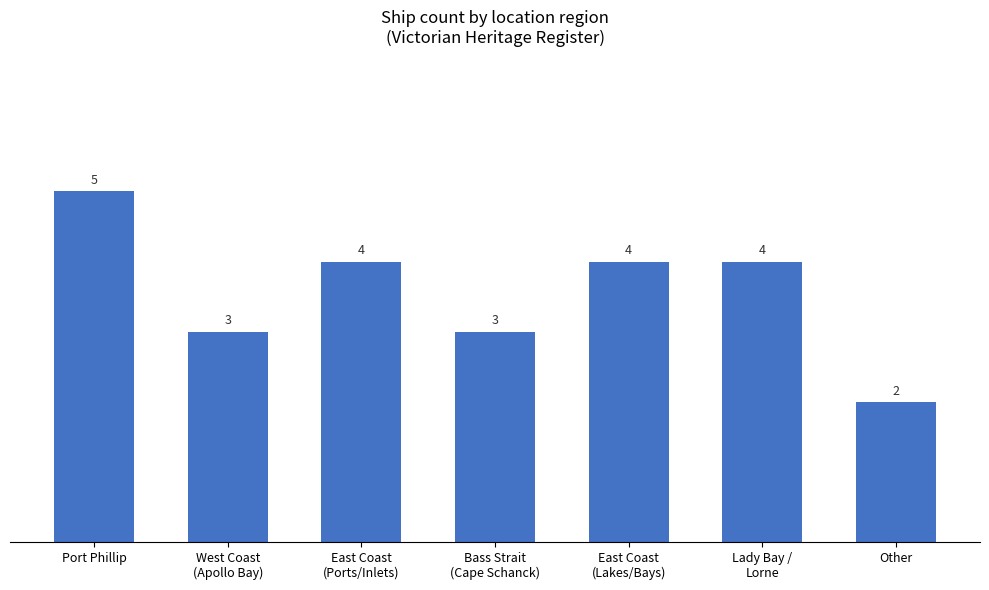

What is the sum of all values?

25